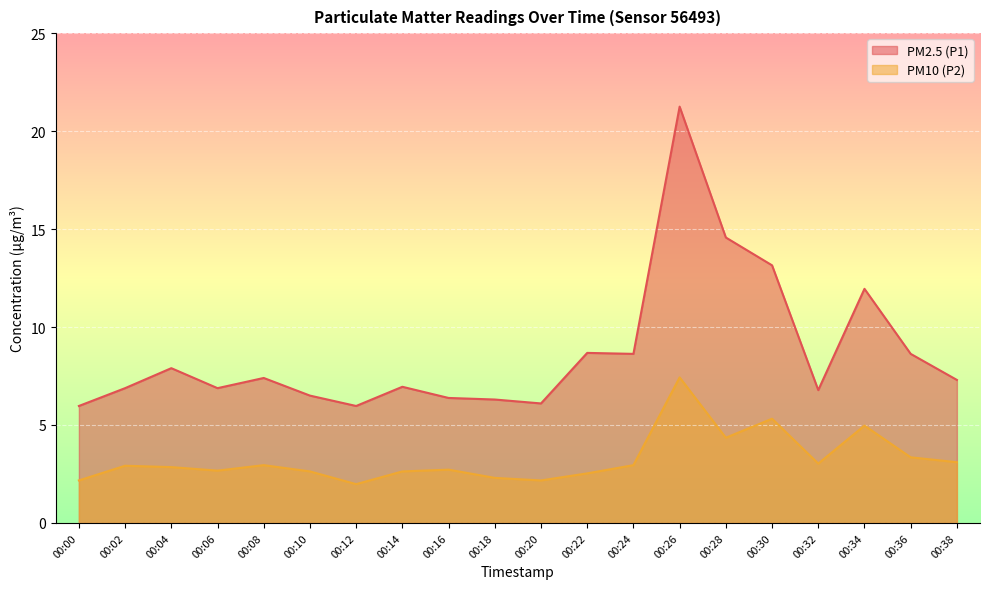

Which series has the largest total across all categories?

PM2.5 (P1)